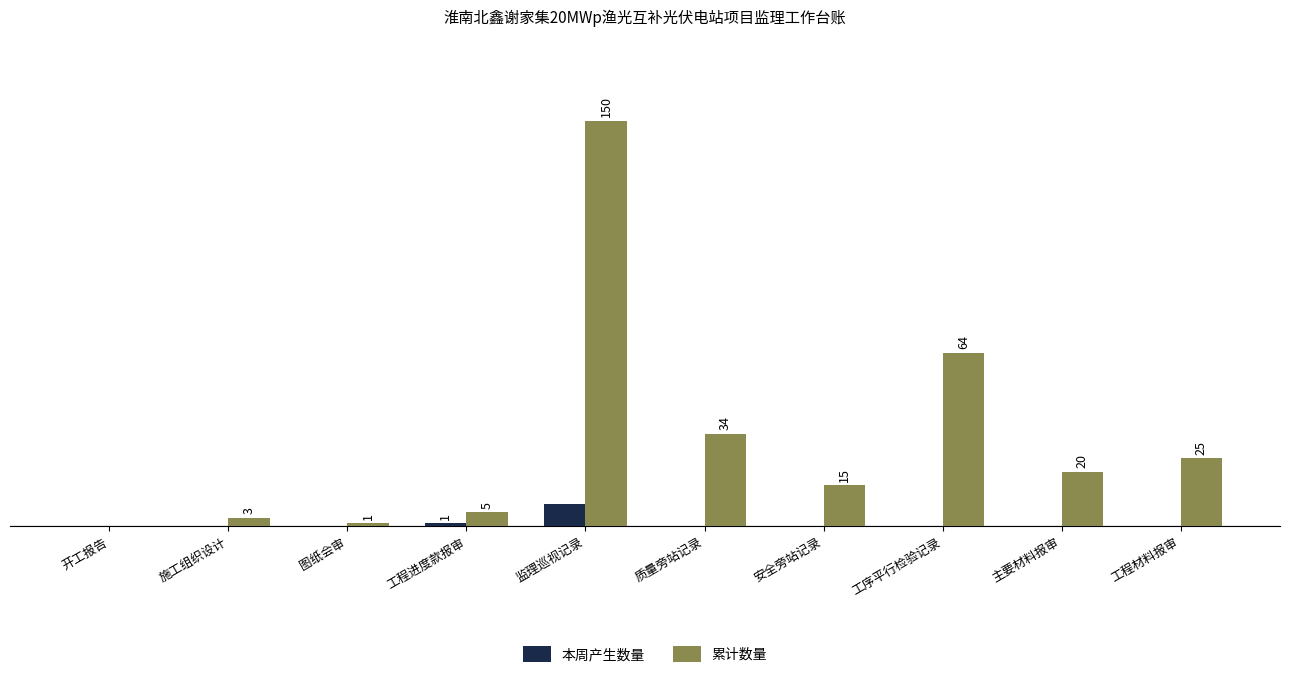

At which category does the chart reach its peak across all series?

监理巡视记录